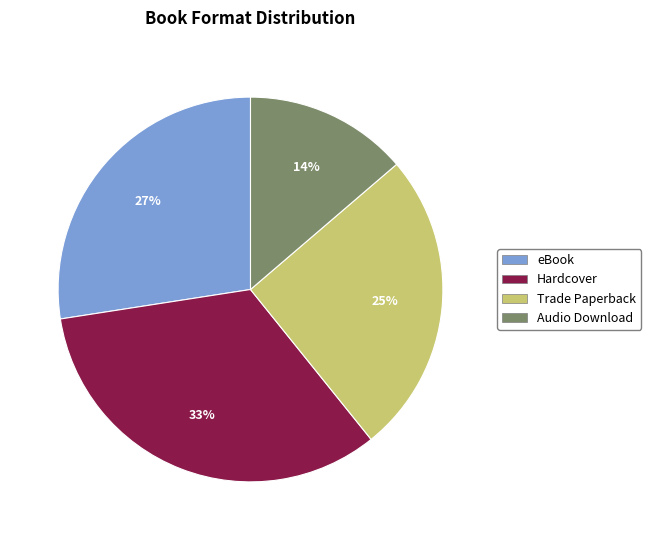

To the nearest percent, what is the average slice percentage?

25%